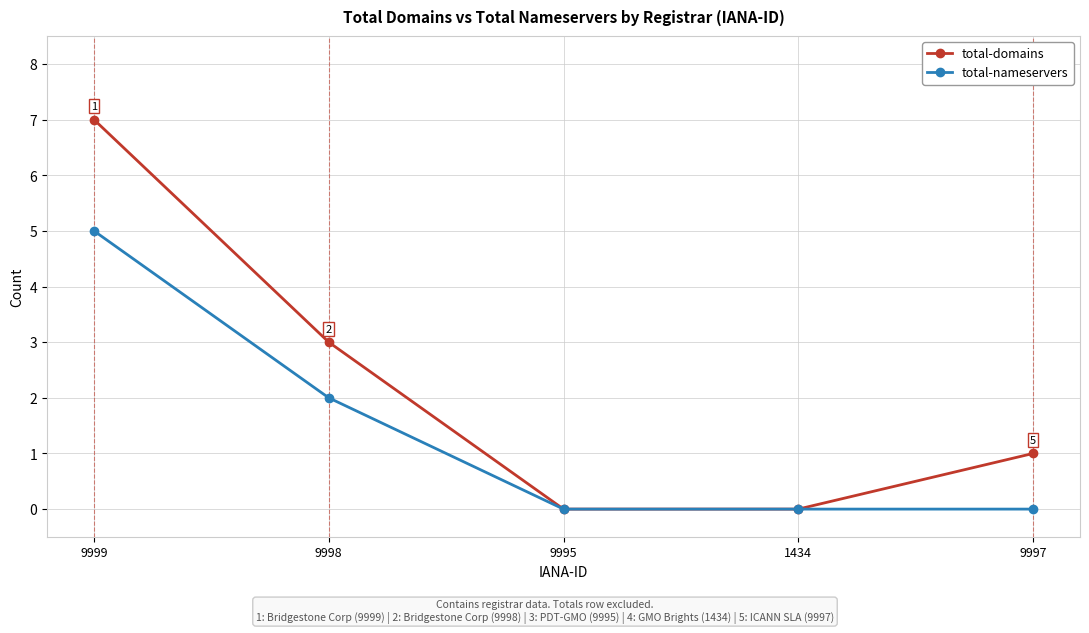

Rank the series by their maximum value, from lowest to highest.

total-nameservers, total-domains